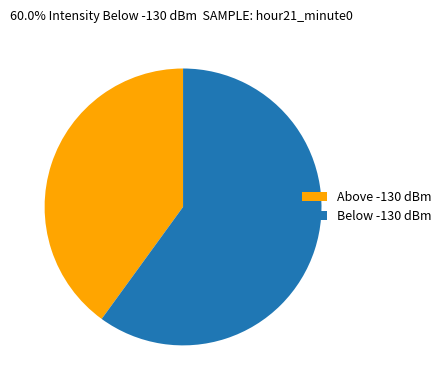

Rank the categories by value from lowest to highest.

Above -130 dBm, Below -130 dBm